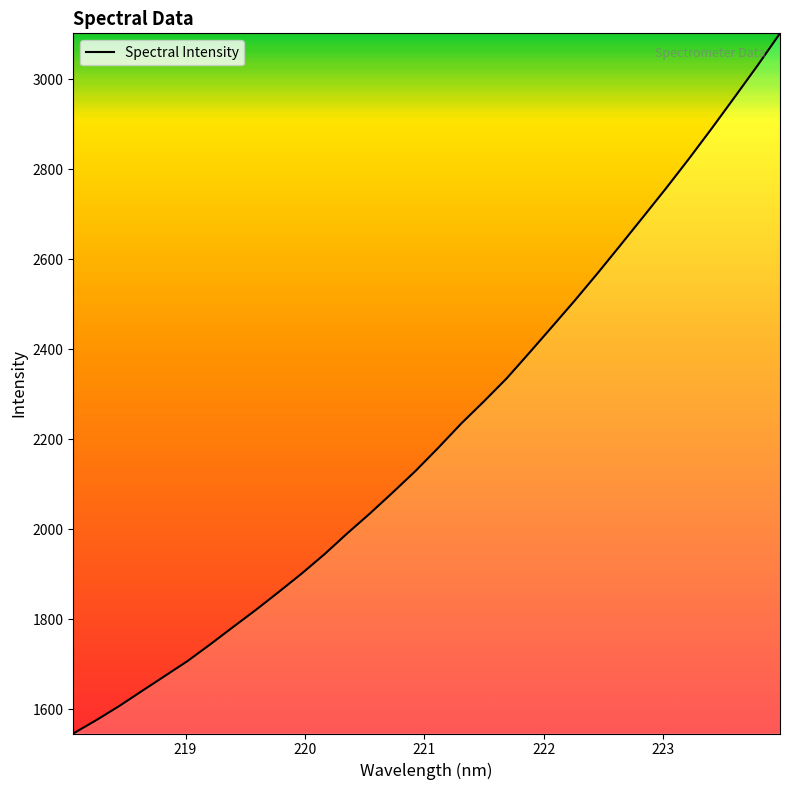

What is the difference between the maximum and second lowest values?

1526.8